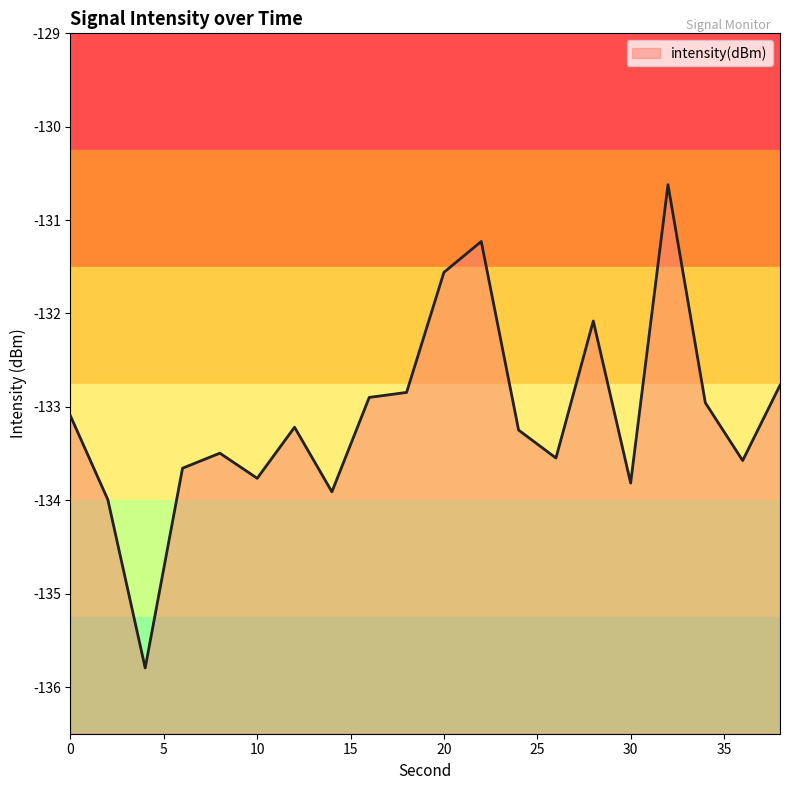

What is the approximate value at 2?

-134.0